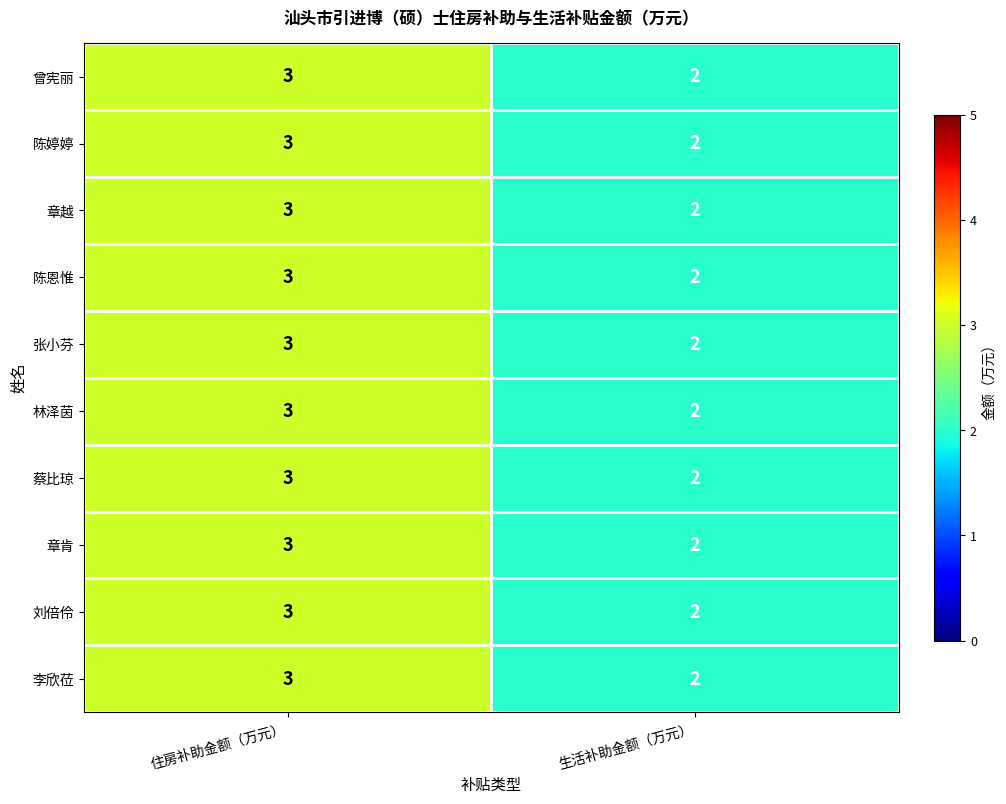

What is the sum of all 蔡比琼 values?

5